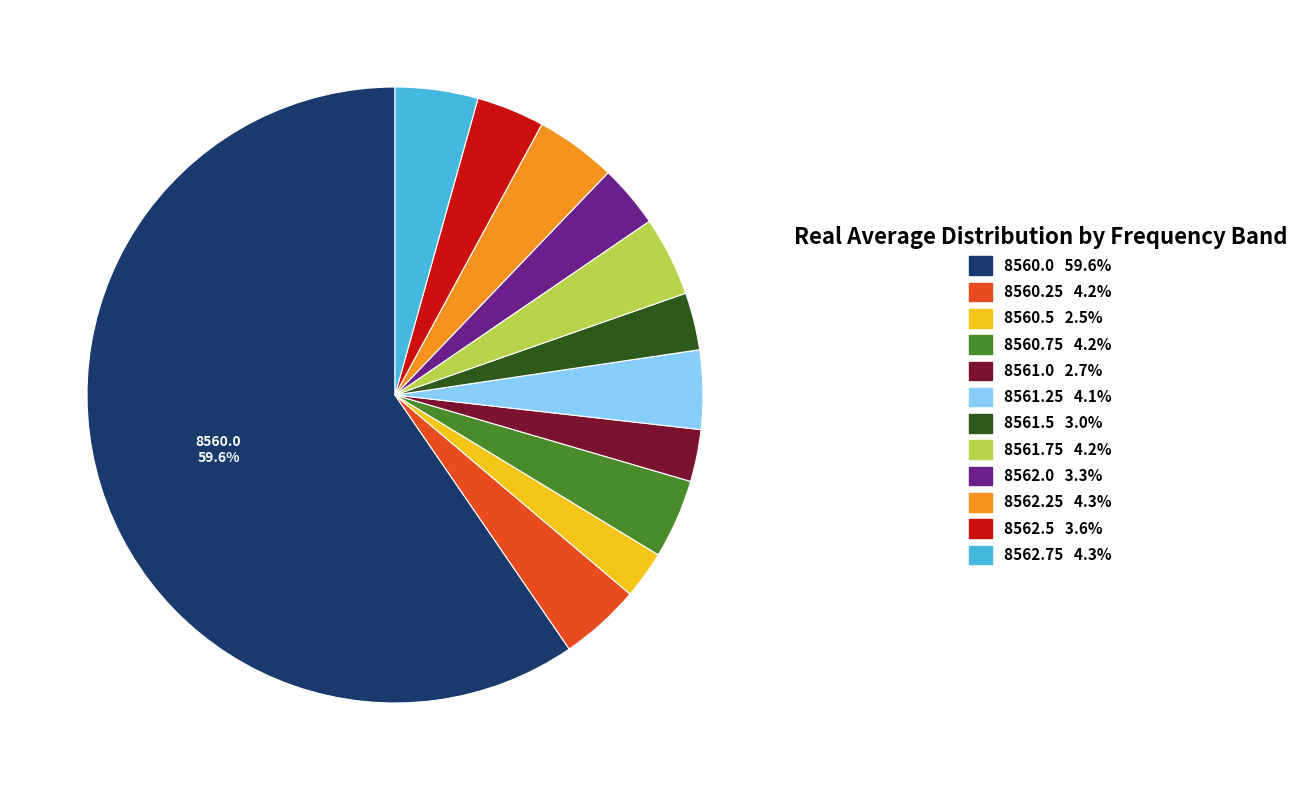

To the nearest percent, what is the average slice percentage?

8%